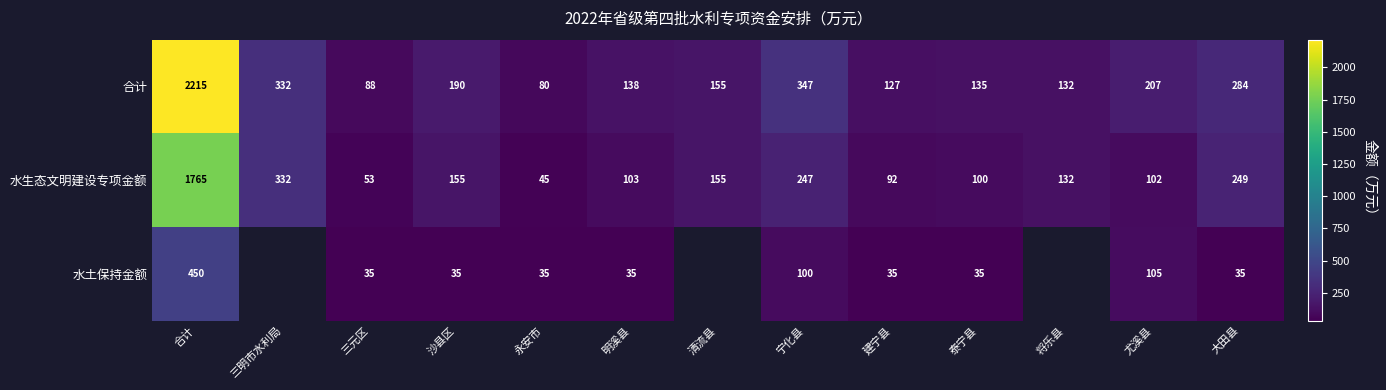

What is the total value across all series at 宁化县?

694